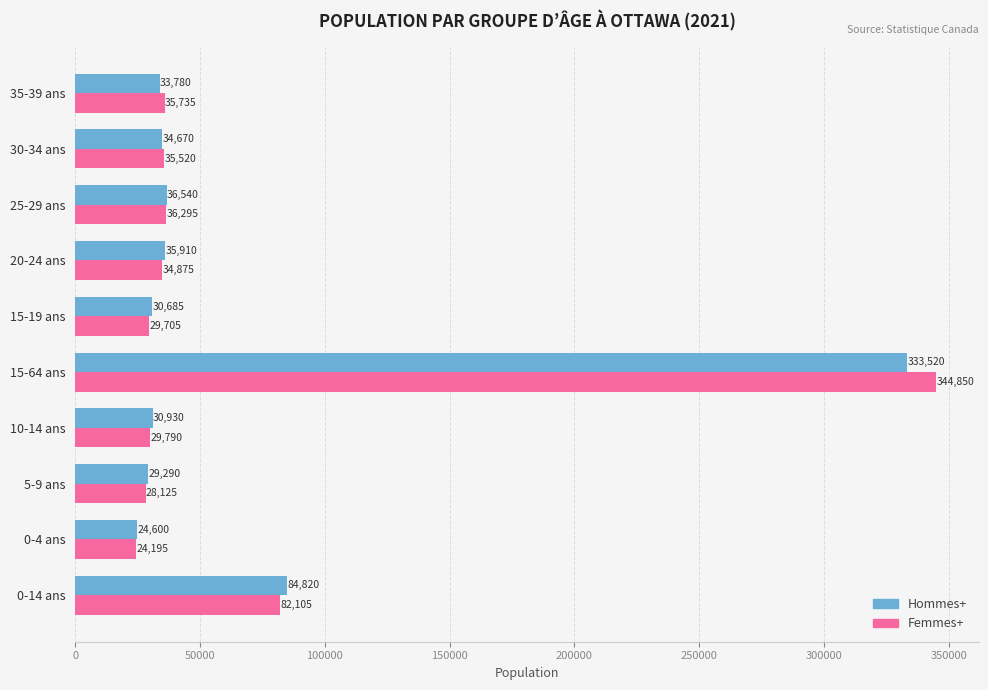

At which category is the sum across all series the highest?

15-64 ans